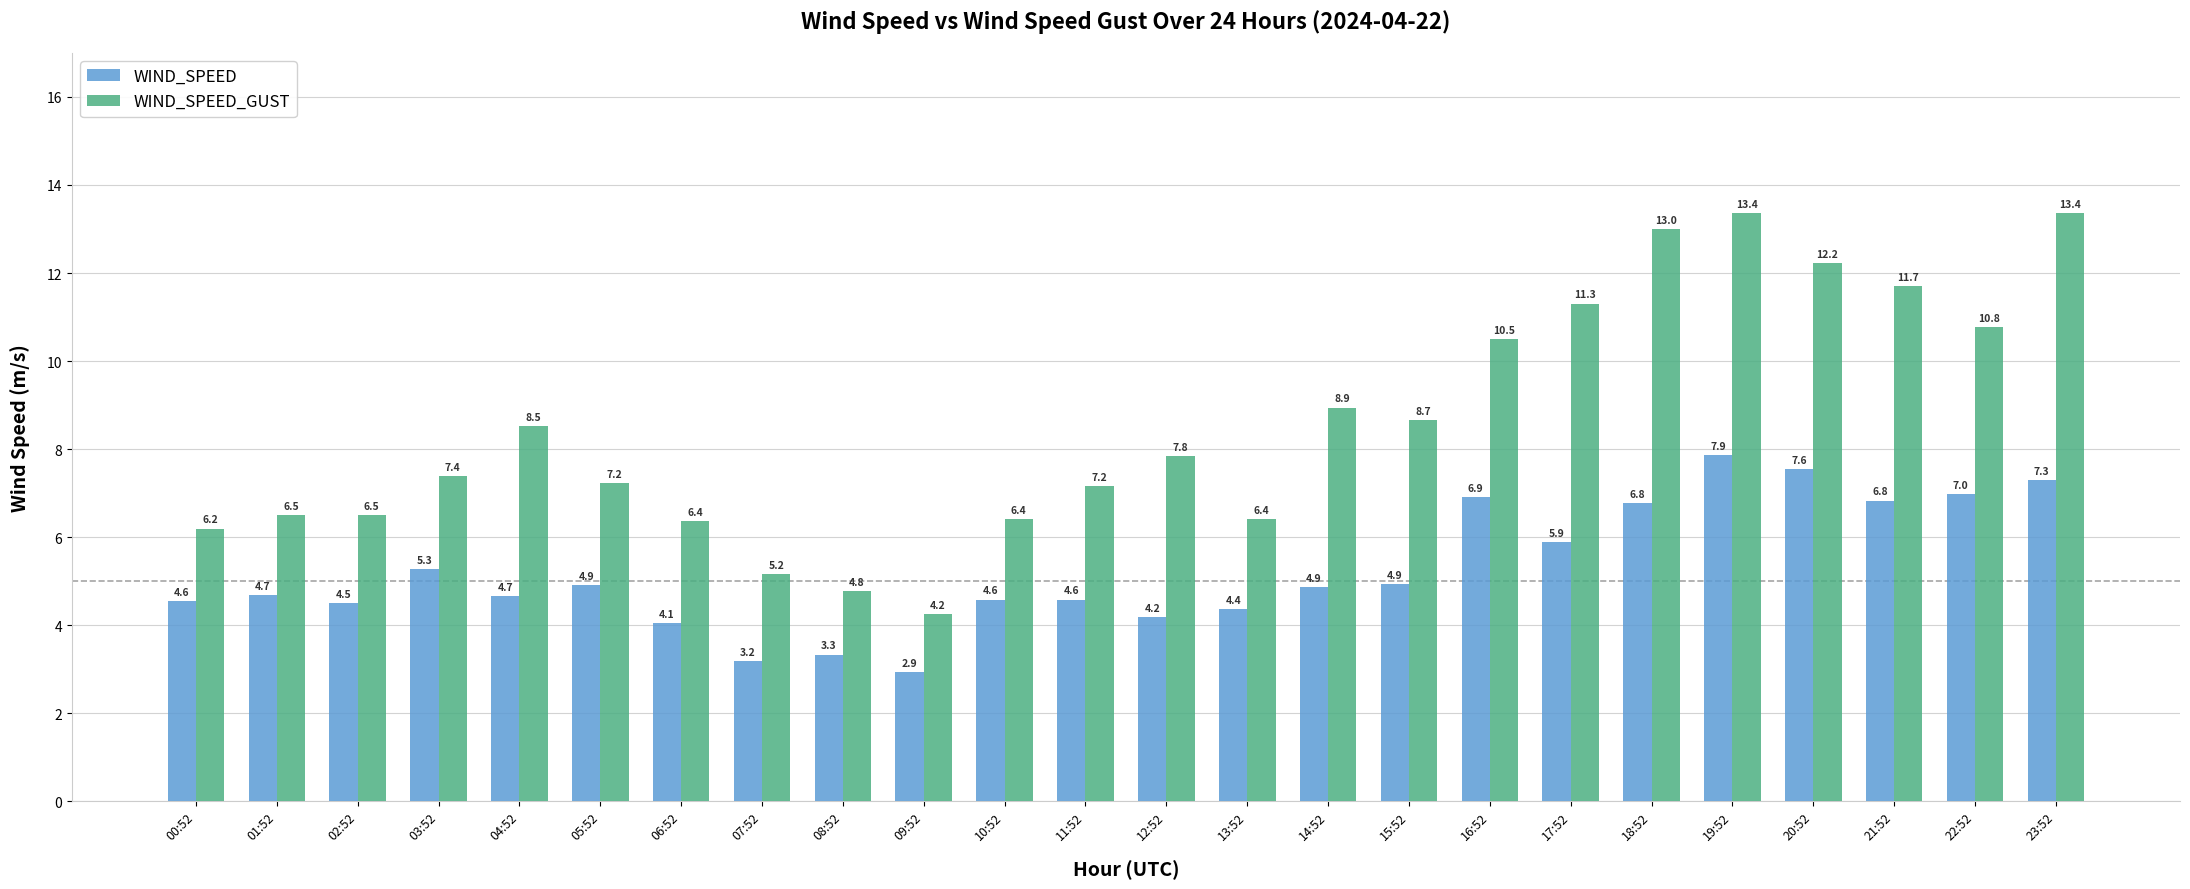

At 15:52, list the series in order from smallest to largest.

WIND_SPEED, WIND_SPEED_GUST